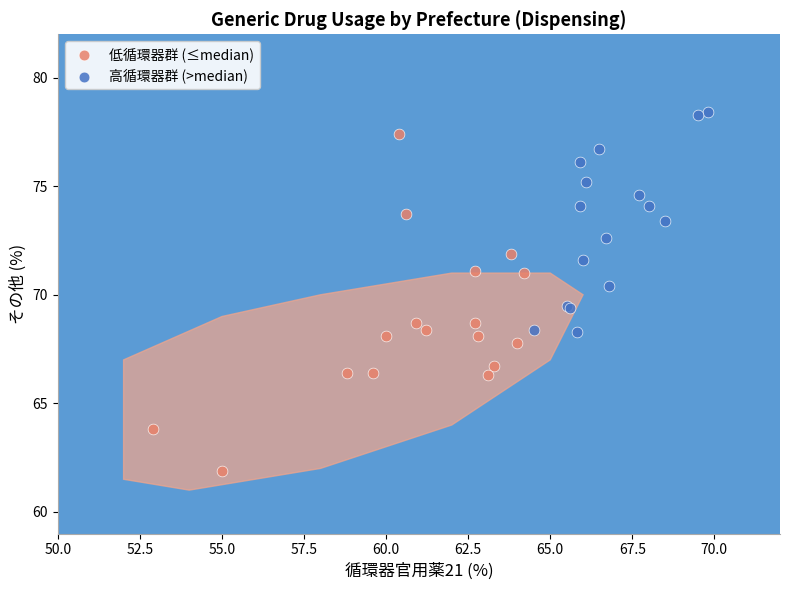

What are all the series names shown in the legend?

低循環器群 (≤median), 高循環器群 (>median)